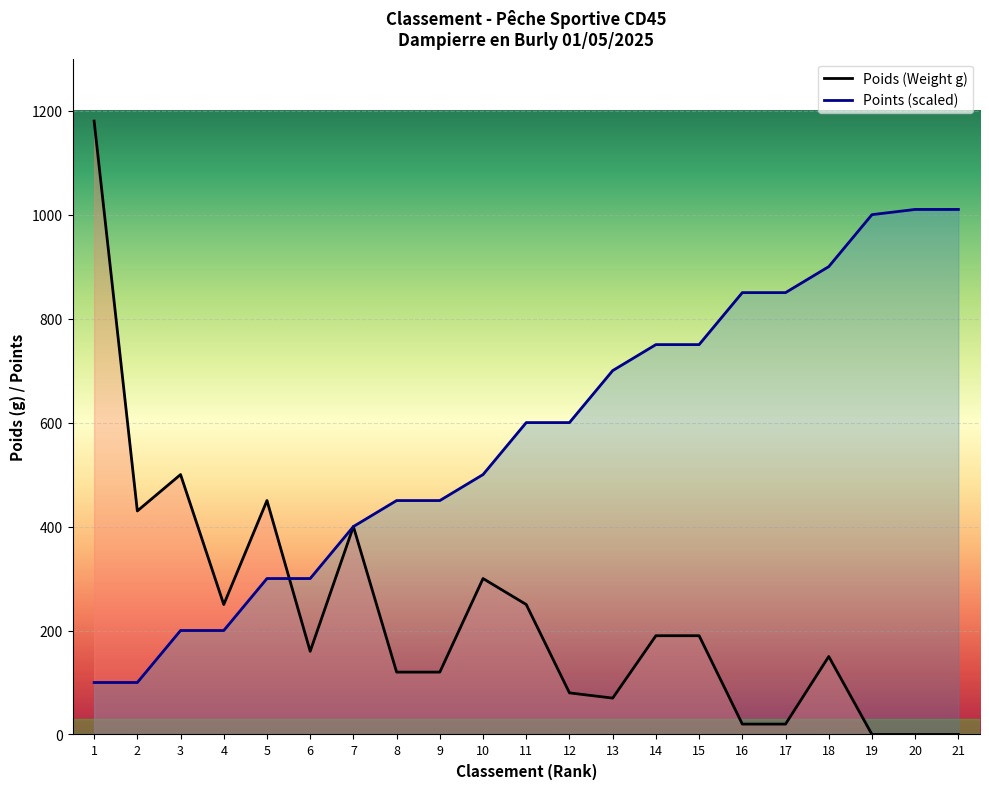

At which label is Poids (Weight) closest to 590?

3